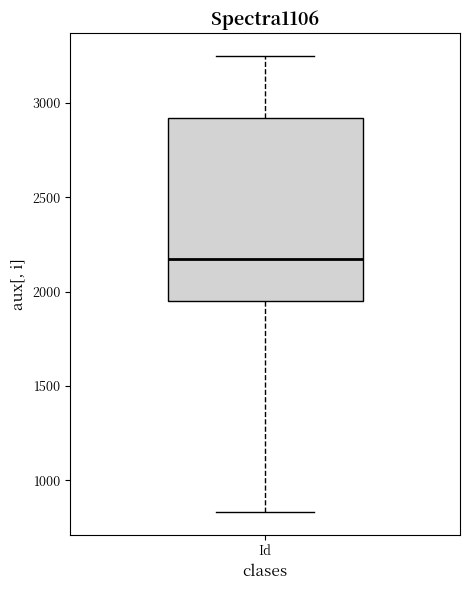

Read this box plot against the y-axis: the position of the median line, the range covered by the box, and the ends of both whiskers. The values are not printed on the chart, so give them approximately, as read against the axis.

median 2200, box 1950 to 2900, whiskers 850 to 3250